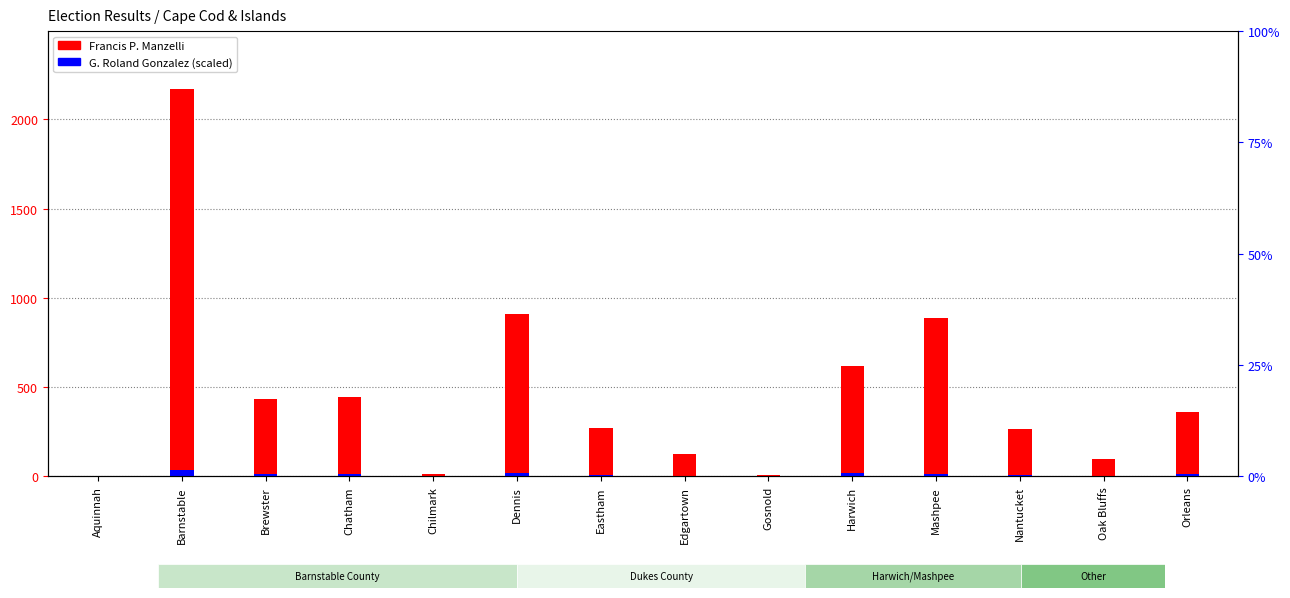

Is it true that Francis P. Manzelli equals 4.6 at Aquinnah?

False